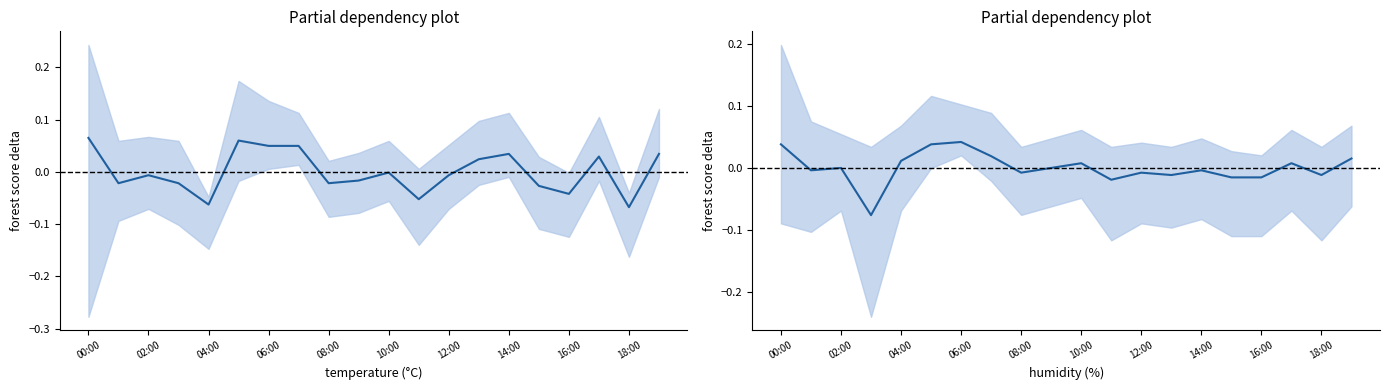

Does the chart have visible grid lines?

No